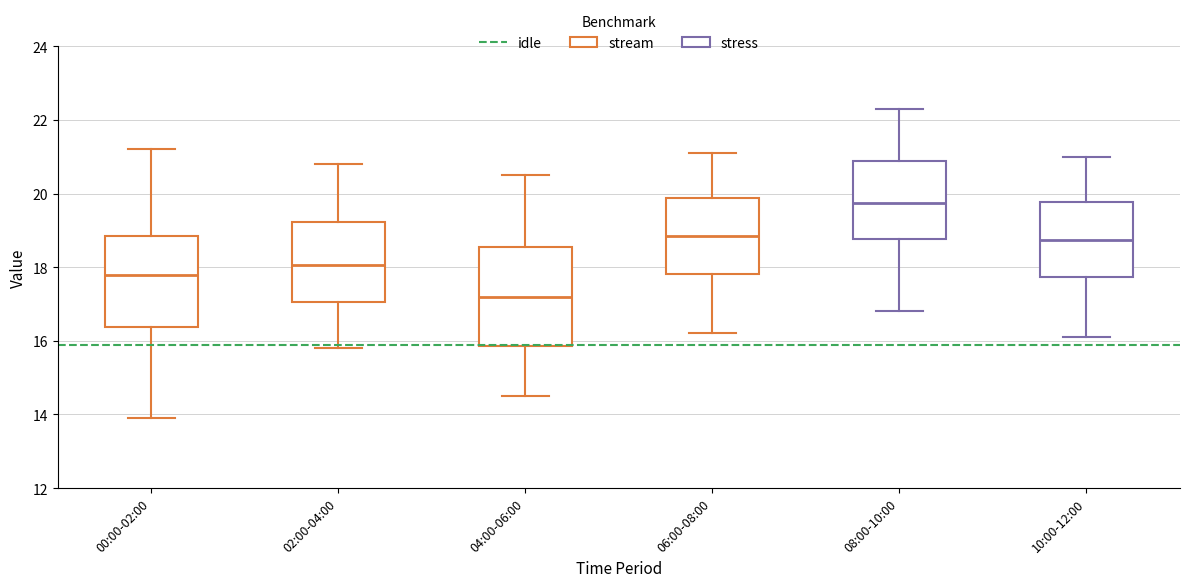

Reading left to right, read every box against the y-axis: the position of its median line, the range the box covers, and the ends of its whiskers. The values are not printed on the chart, so give them approximately, as read against the axis.

00:00-02:00: median 17.8, box 16.4 to 18.8, whiskers 14.0 to 21.2
02:00-04:00: median 18.0, box 17.0 to 19.2, whiskers 15.8 to 20.8
04:00-06:00: median 17.2, box 15.8 to 18.6, whiskers 14.6 to 20.6
06:00-08:00: median 18.8, box 17.8 to 19.8, whiskers 16.2 to 21.2
08:00-10:00: median 19.8, box 18.8 to 20.8, whiskers 16.8 to 22.4
10:00-12:00: median 18.8, box 17.8 to 19.8, whiskers 16.2 to 21.0